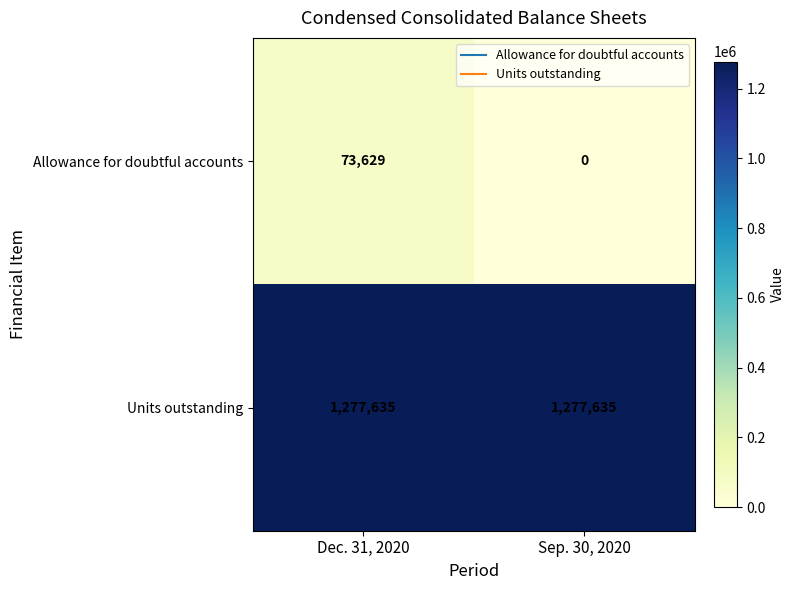

At which category is the sum across all series the highest?

Dec. 31, 2020